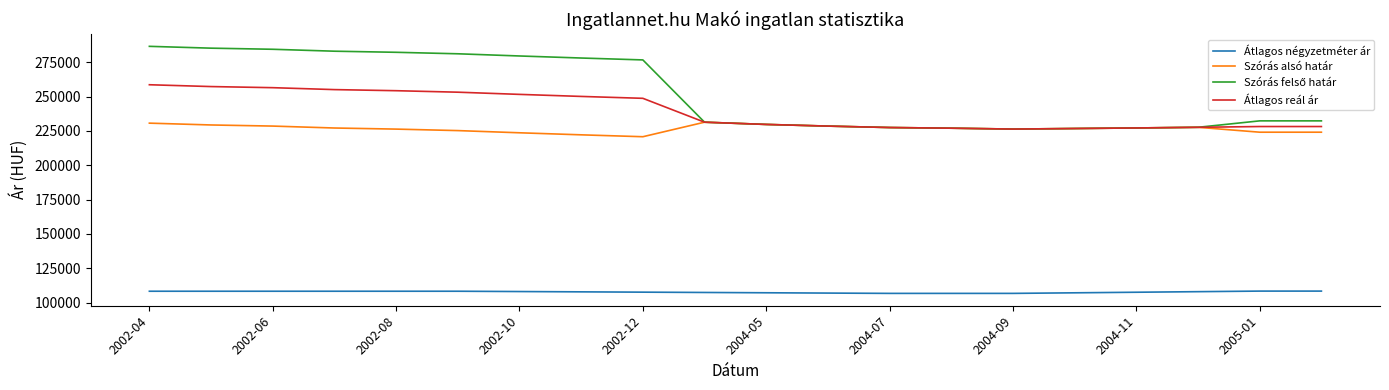

What is the smallest value displayed?

106666